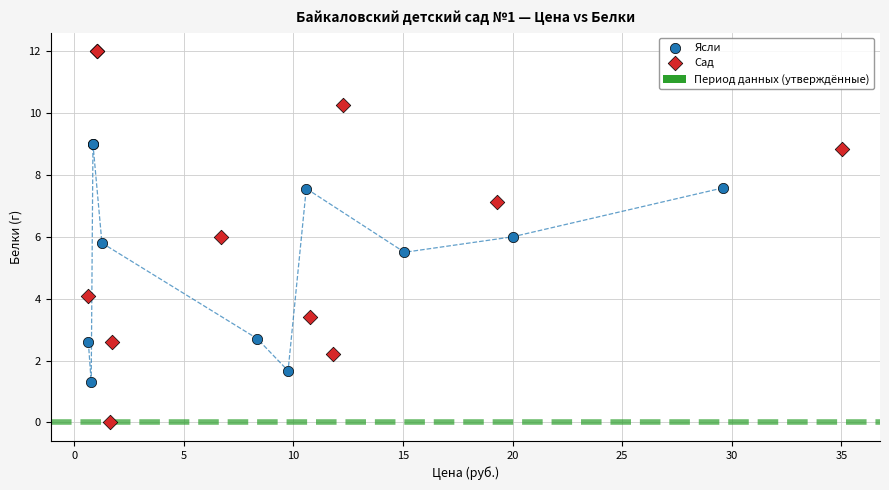

Which series contains the highest Y value?

Сад